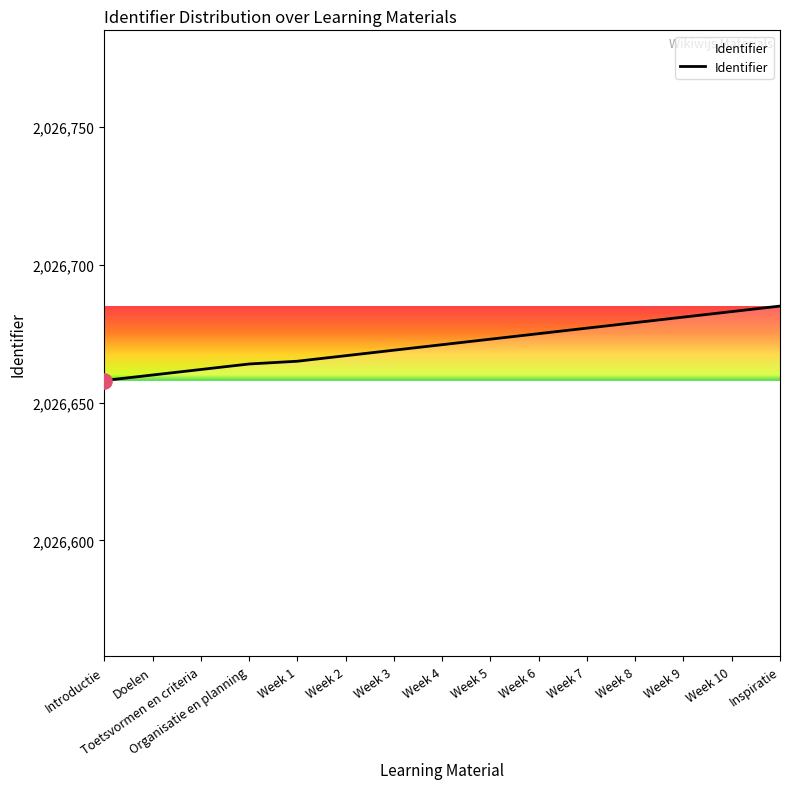

What is the ratio of the value at Introductie to the value at Week 6?

1.0